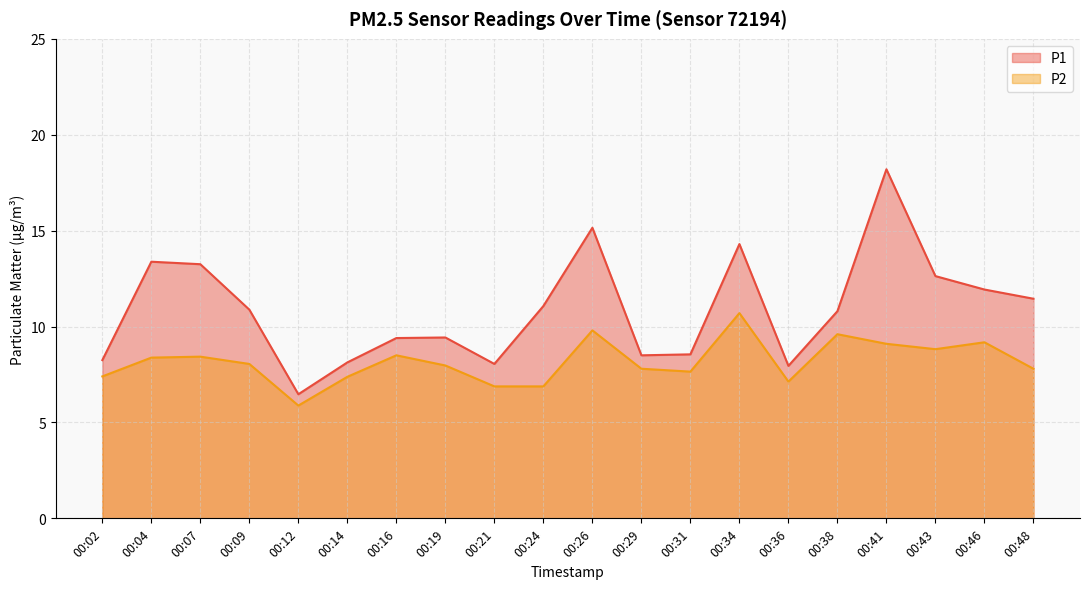

In P1, how many points are higher than both neighbors (excluding endpoints)?

5